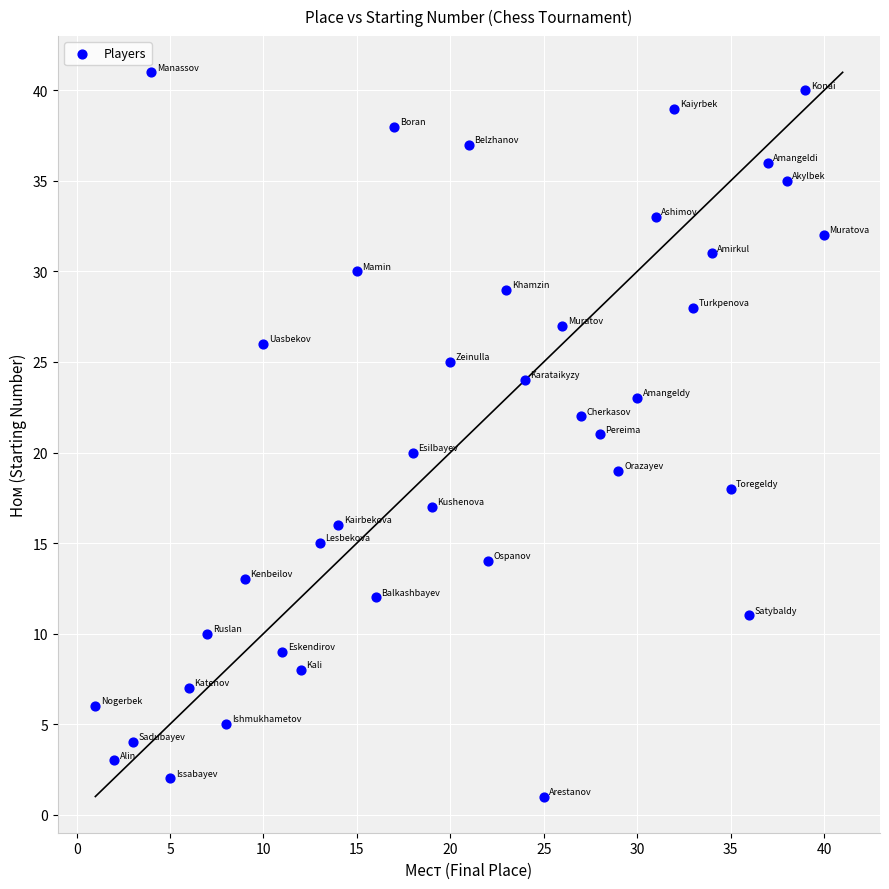

What is the range of Y values (max minus min)?

40